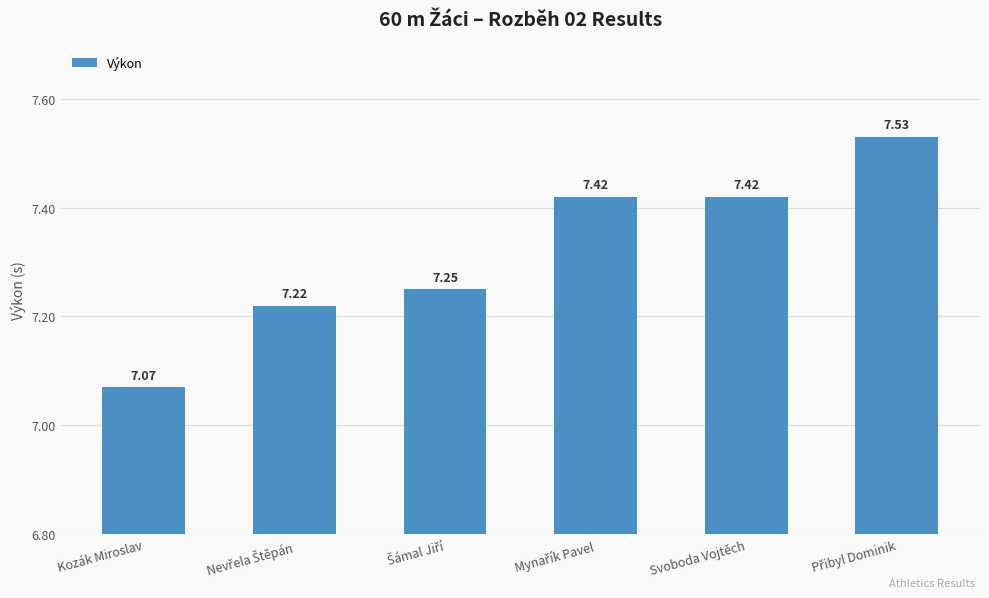

What is the label of the 1st bar from the left?

Kozák Miroslav